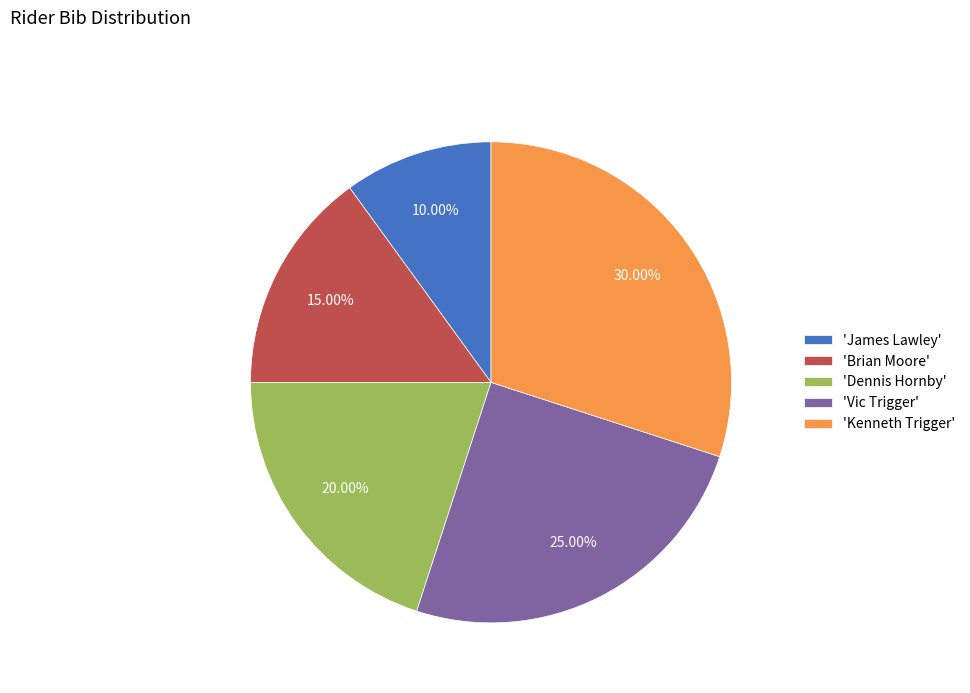

Combined, do 'Brian Moore' and 'Vic Trigger' account for over 50%?

No